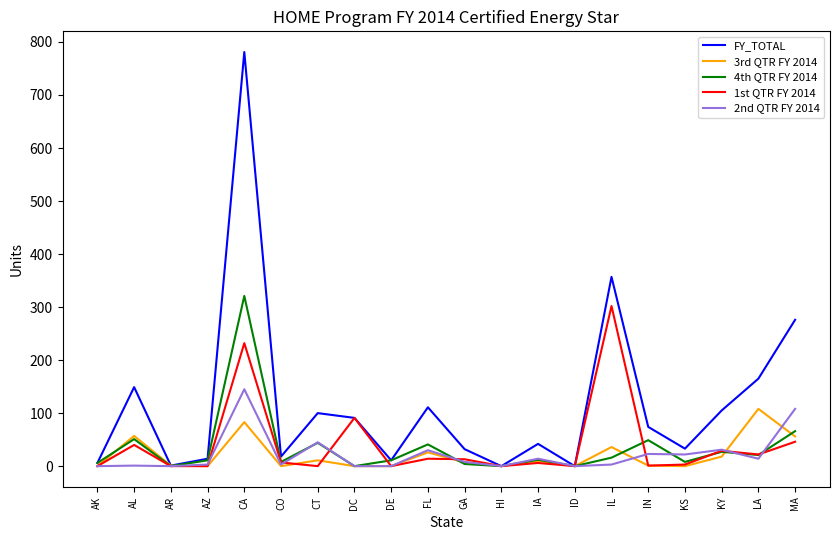

What is the difference between the 3rd QTR FY 2014 values at AK and IL?

36